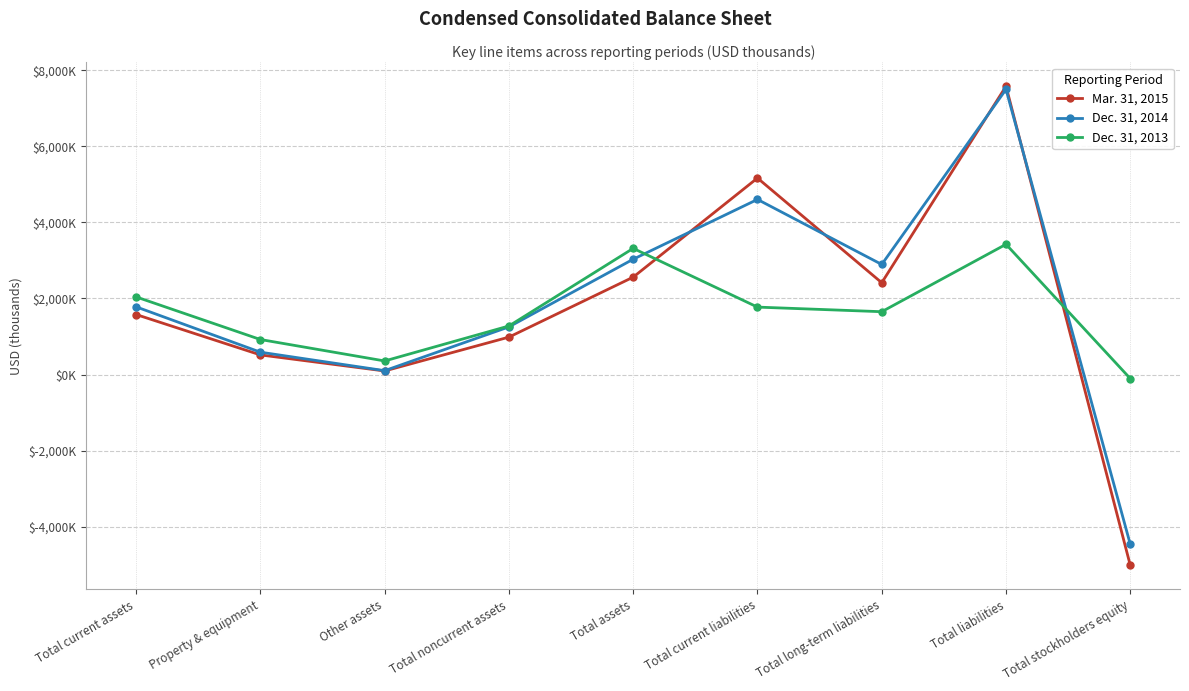

What is the label of the 4th point from the left?

Total noncurrent assets